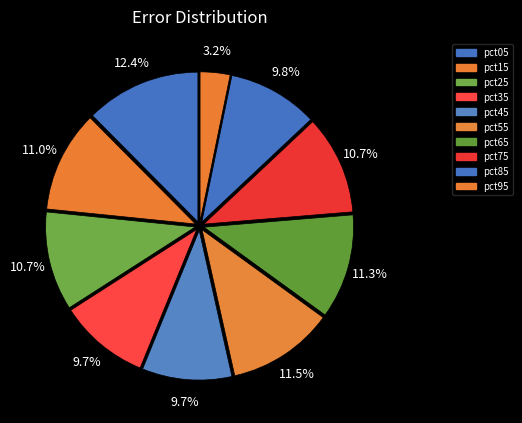

To the nearest percent, what is the difference between the largest and smallest slice percentages?

9%